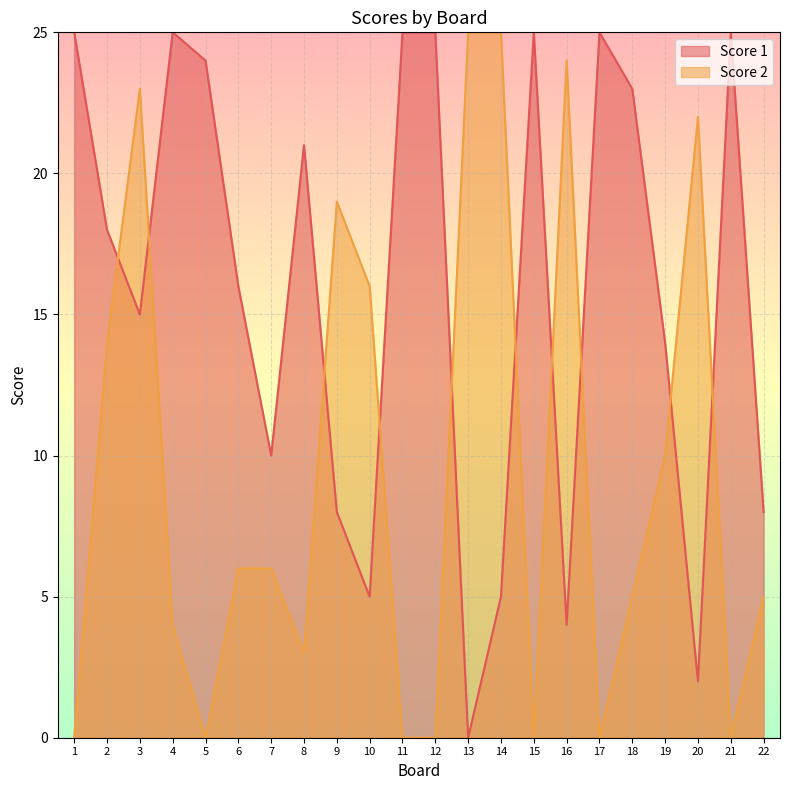

What value does the Score 2 series have at 8?

3